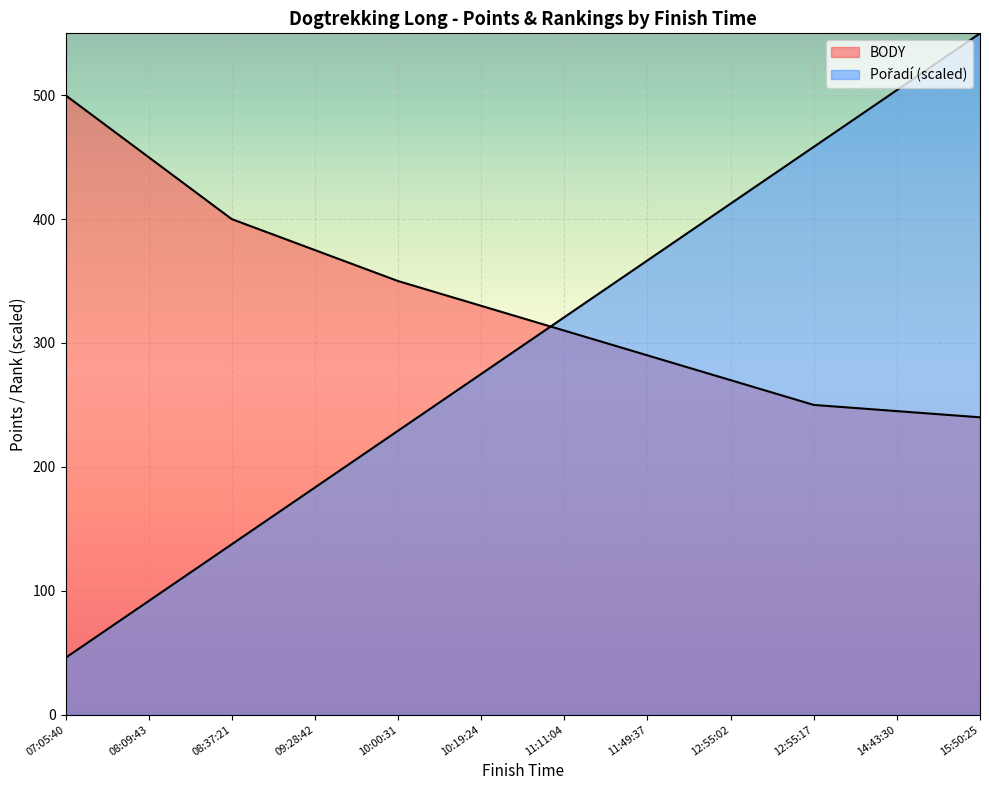

Reading right to left, what are all the values shown in this chart?

BODY: 240.0	245.0	250.0	270.0	290.0	310.0	330.0	350.0	375.0	400.0	450.0	500.0
Pořadí: 550.0	504.2	458.3	412.5	366.7	320.8	275.0	229.2	183.3	137.5	91.7	45.8